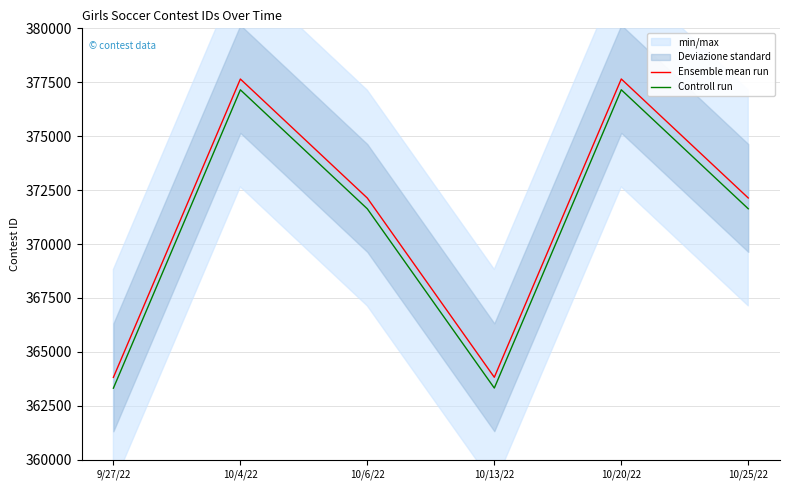

What is the minimum value for Controll run?

363320